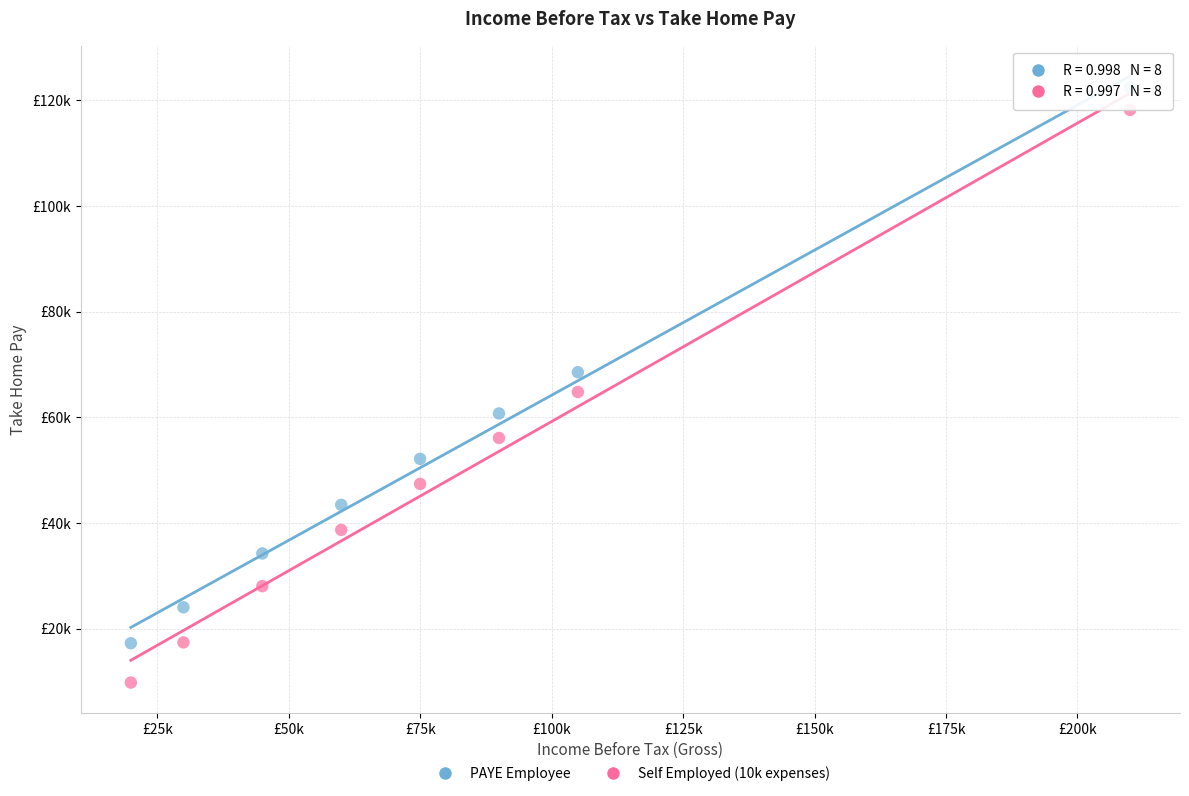

Which series contains the lowest Y value?

Self Employed (10k expenses)